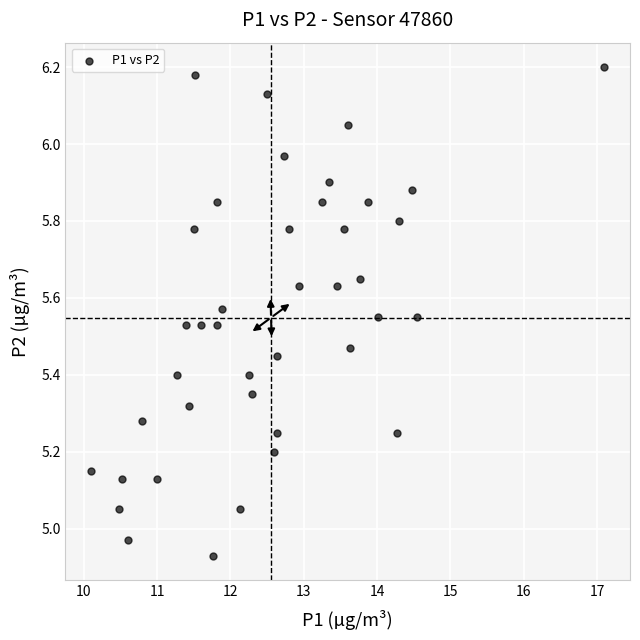

What is the range of Y values (max minus min)?

1.3